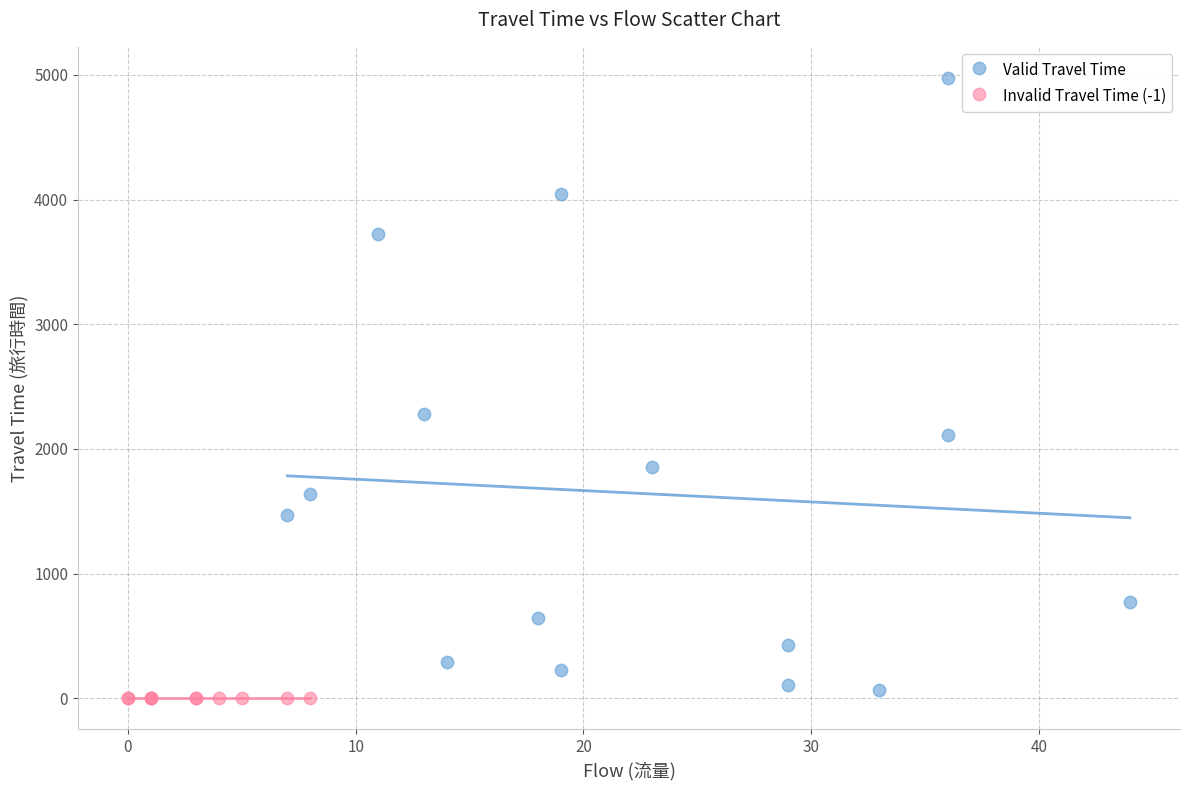

Which series reaches the maximum Y coordinate?

Valid Travel Time